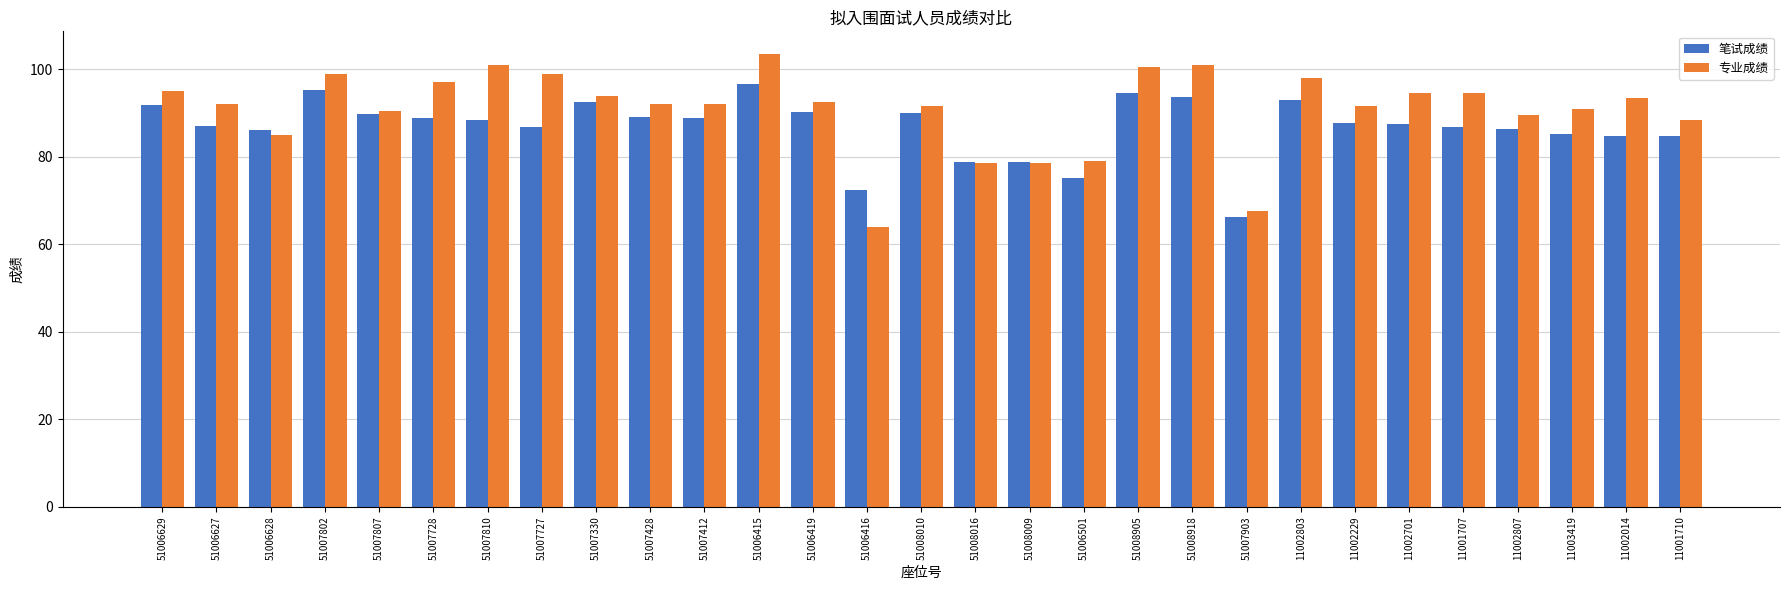

How many bars are there in each group?

2